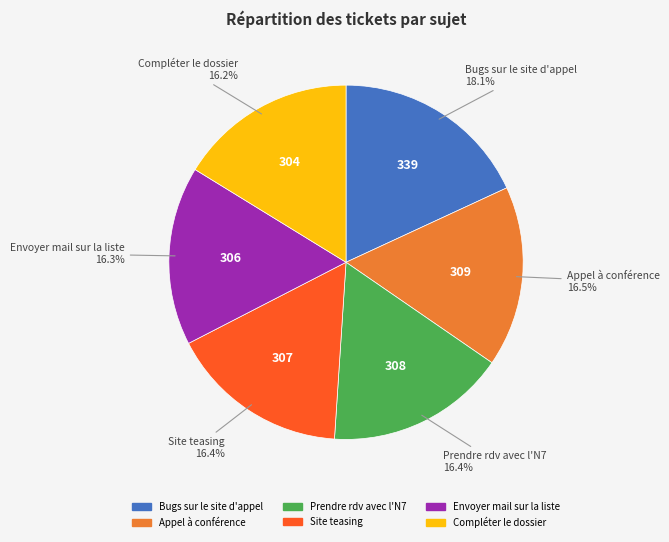

Is there any slice that represents more than half of the pie?

No